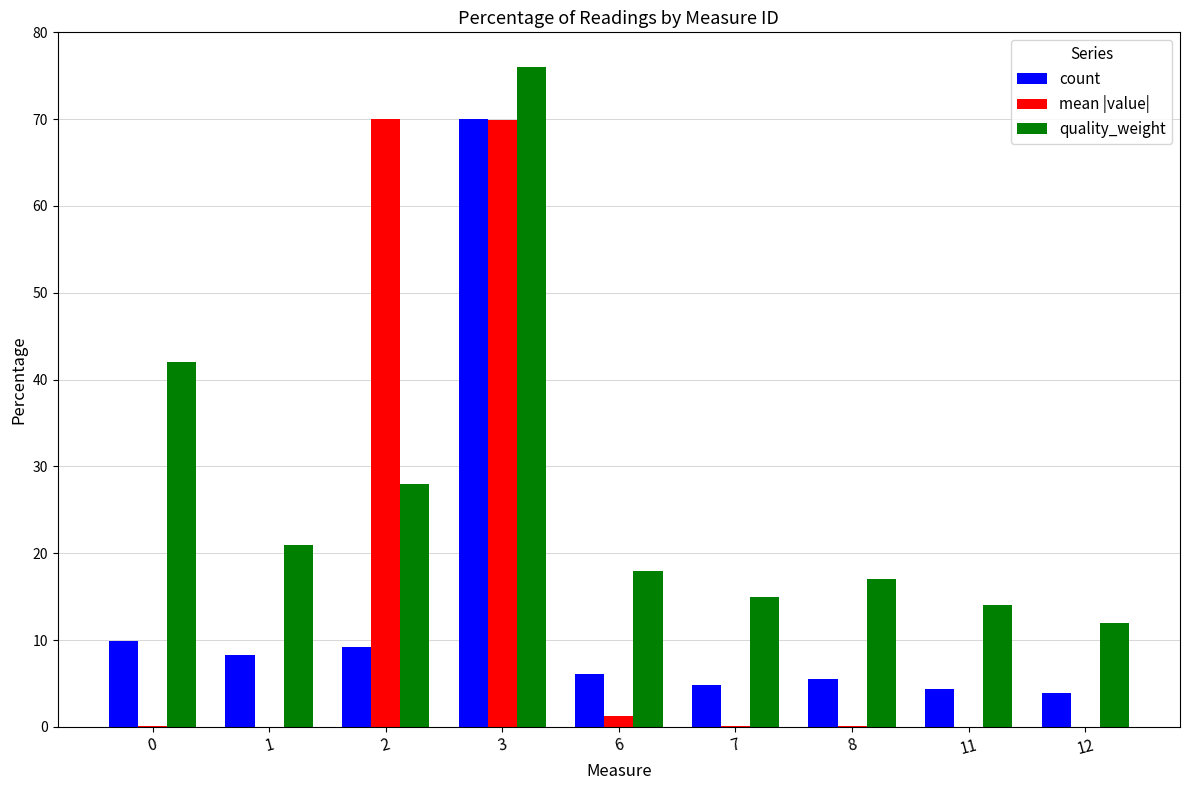

What is the spread (max minus min) of values at 11?

14.0